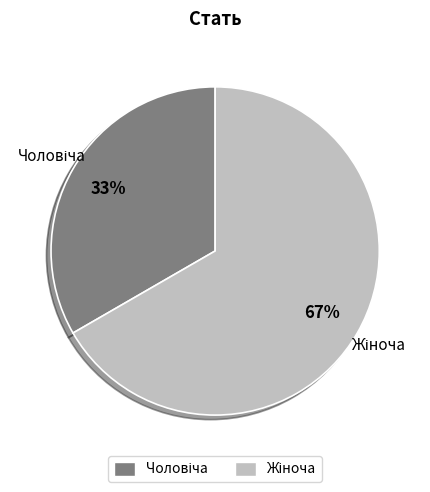

Is there a majority slice in this chart?

Yes